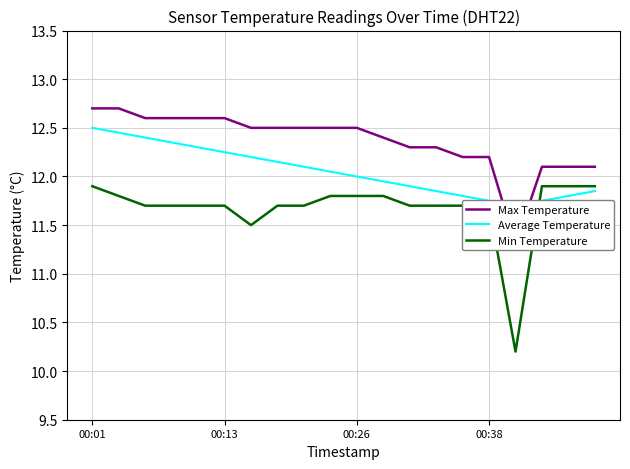

Which series has the widest spread of values?

Min Temperature